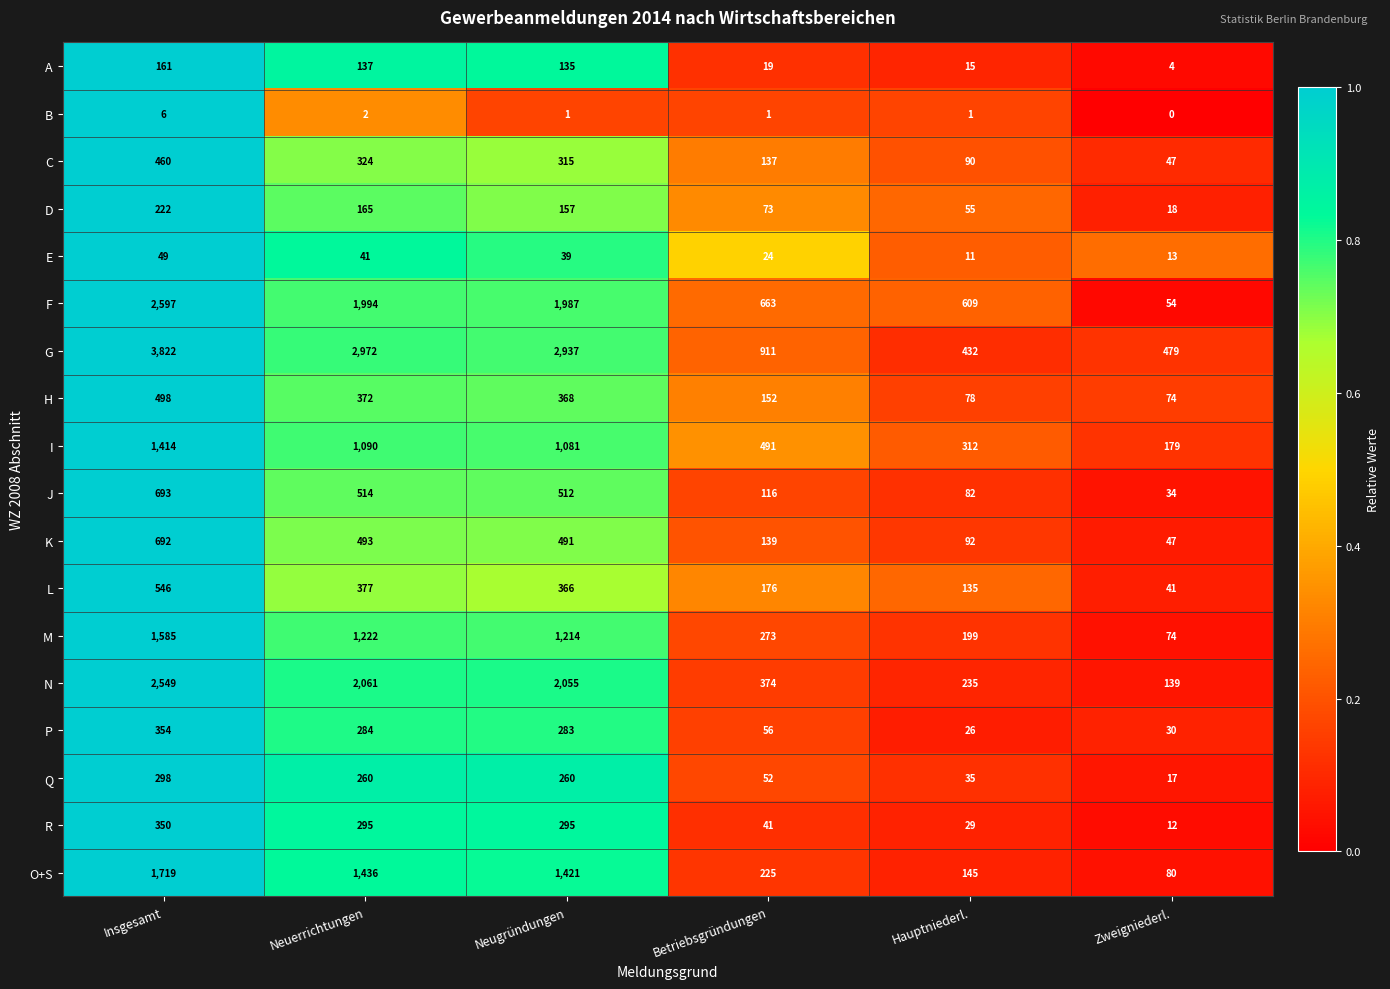

What is the difference between the second highest and second lowest values in the A series?

122